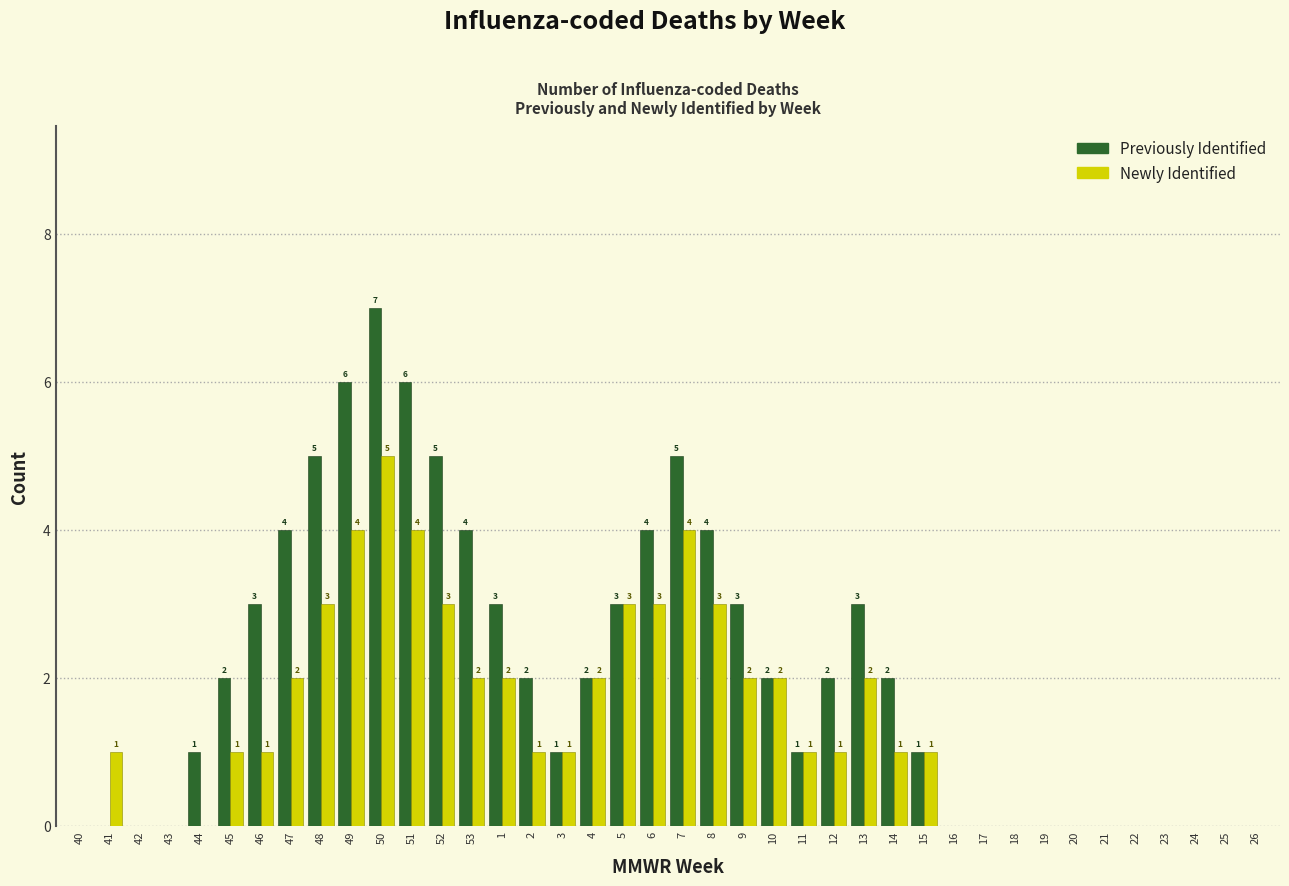

Reading left to right, transcribe all the data shown in this chart.

Previously Identified: 40=0	41=0	42=0	43=0	44=1	45=2	46=3	47=4	48=5	49=6	50=7	51=6	52=5	53=4	1=3	2=2	3=1	4=2	5=3	6=4	7=5	8=4	9=3	10=2	11=1	12=2	13=3	14=2	15=1	16=0	17=0	18=0	19=0	20=0	21=0	22=0	23=0	24=0	25=0	26=0
Newly Identified: 40=0	41=1	42=0	43=0	44=0	45=1	46=1	47=2	48=3	49=4	50=5	51=4	52=3	53=2	1=2	2=1	3=1	4=2	5=3	6=3	7=4	8=3	9=2	10=2	11=1	12=1	13=2	14=1	15=1	16=0	17=0	18=0	19=0	20=0	21=0	22=0	23=0	24=0	25=0	26=0